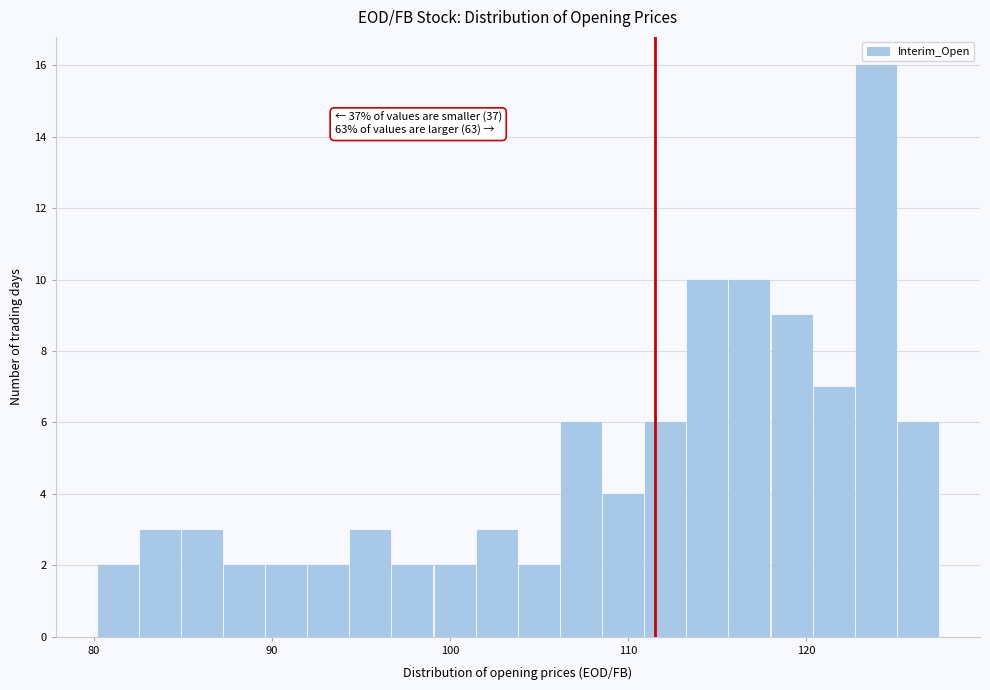

Around what value on the x-axis is the tallest bar? Give the approximate position of its centre, as read against the axis.

124